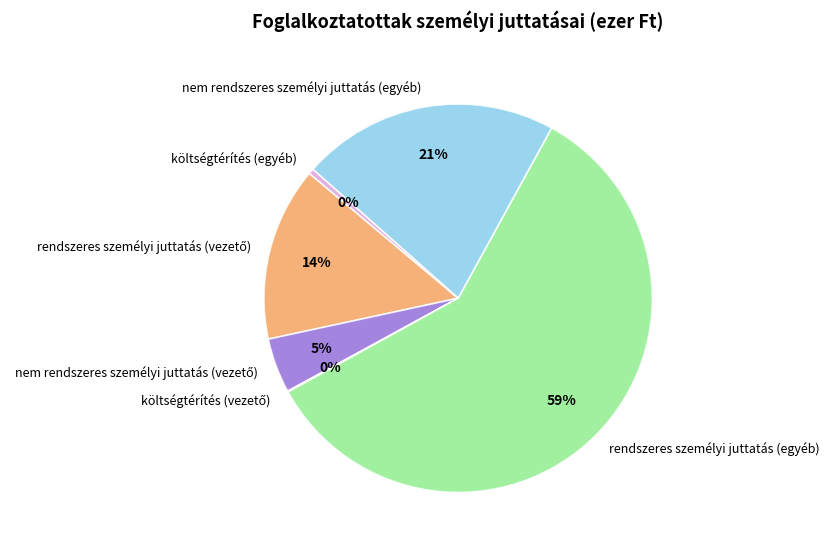

To the nearest percent, what is the average slice percentage?

17%